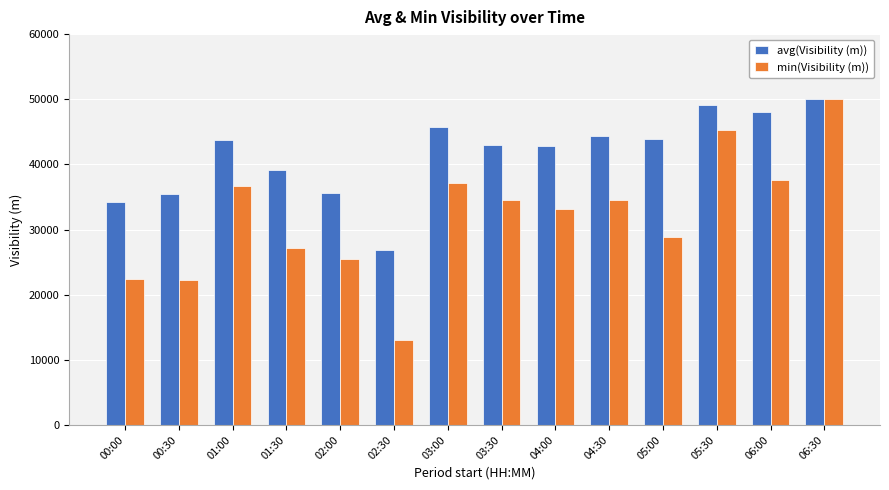

List the series in order of their overall mean, highest first.

avg(Visibility (m)), min(Visibility (m))